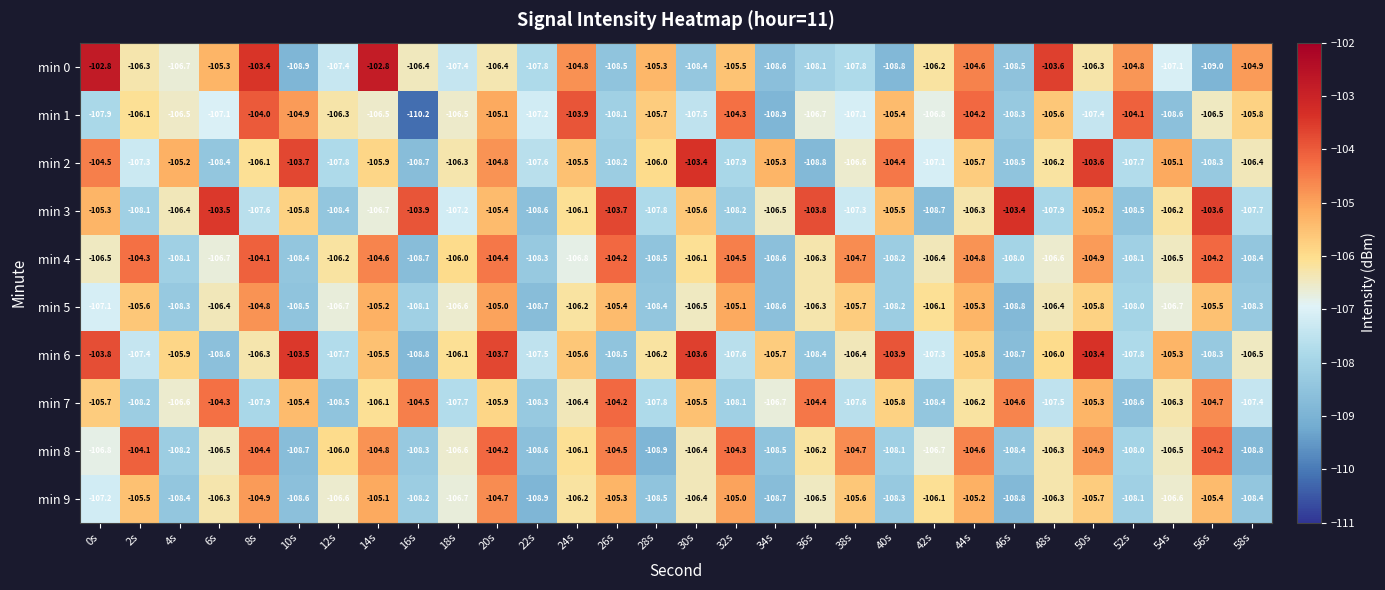

How many distinct data groups are displayed?

10